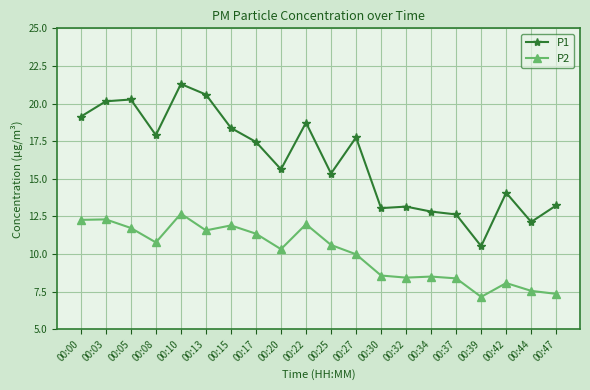

At which label does P2 first exceed 10?

00:00